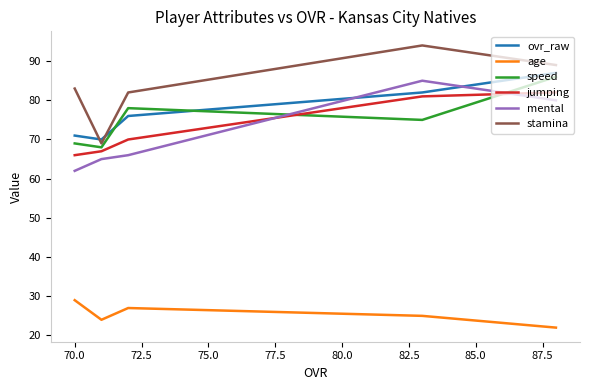

What is the smallest value displayed?

22